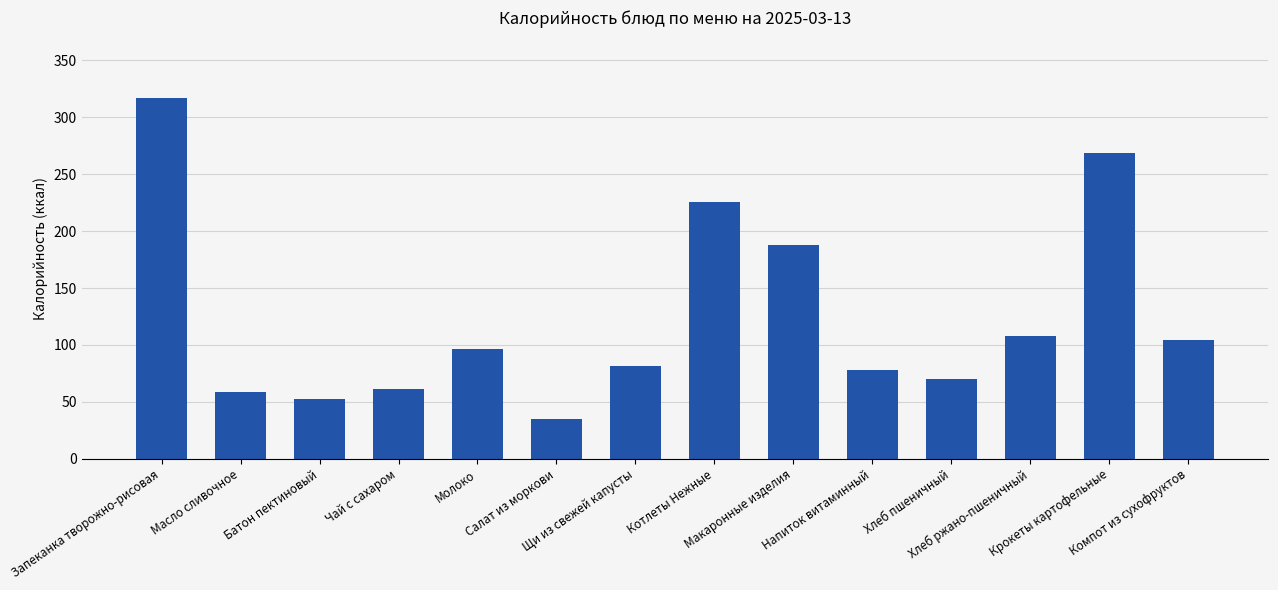

What is the change in value from Чай с сахаром to Щи из свежей капусты?

+20.1